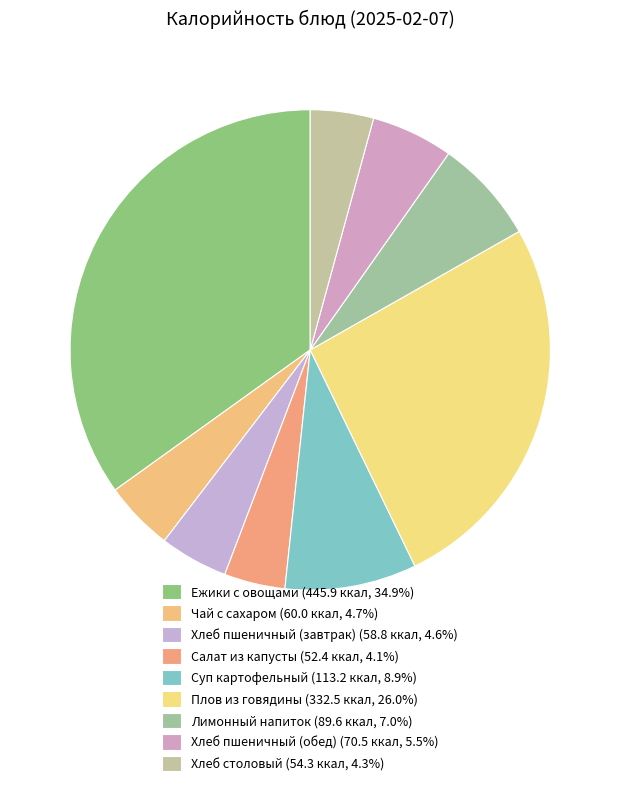

True or false: Хлеб пшеничный (обед) accounts for 1% of the total.

False